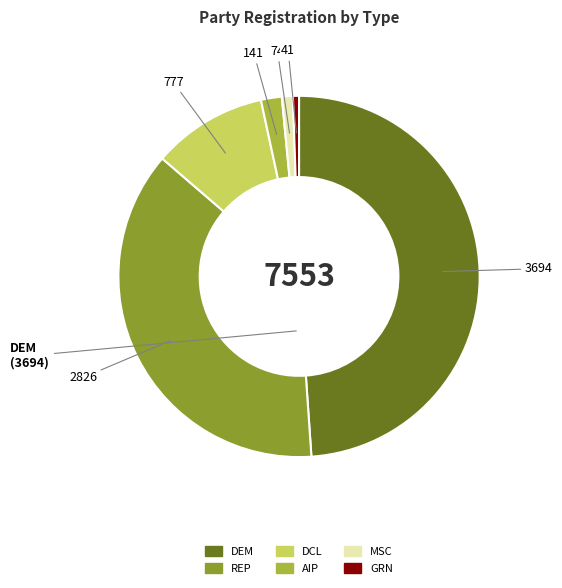

Is there a majority slice in this chart?

No